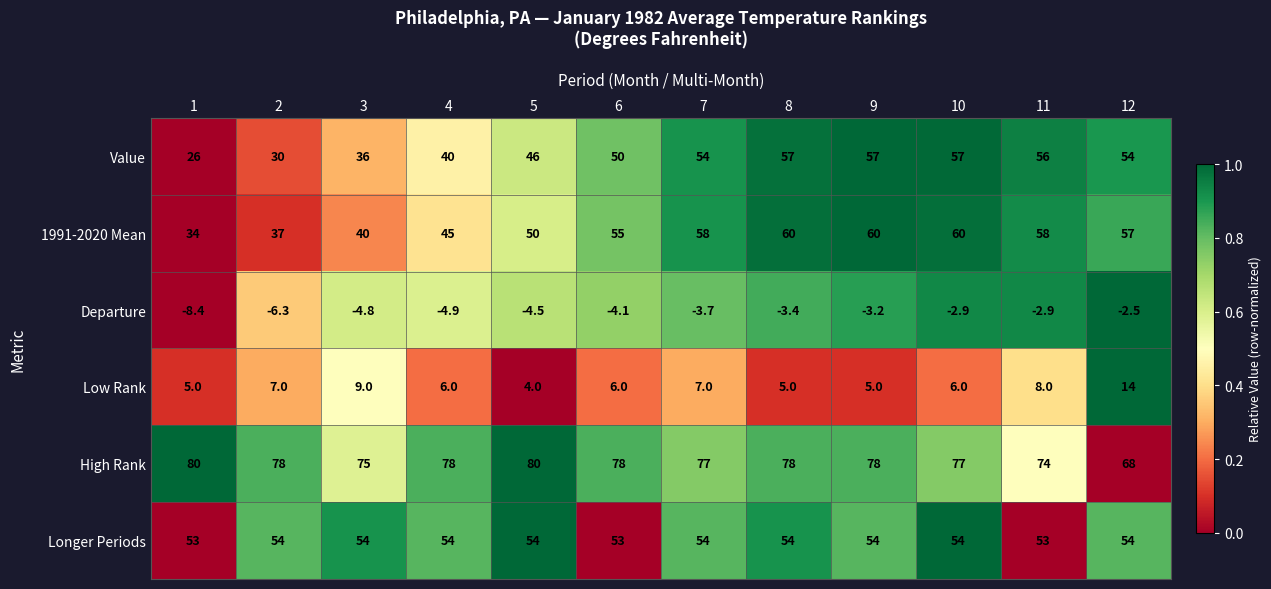

Which series has the largest total across all categories?

High Rank